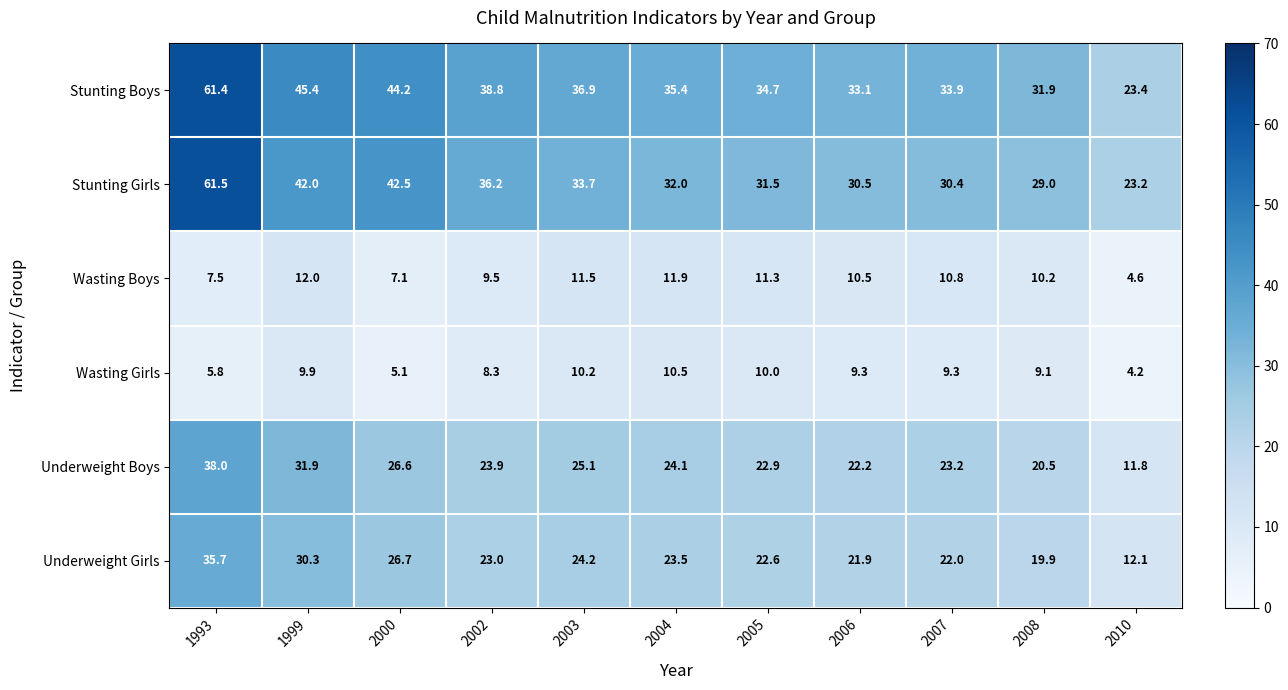

Which series changed the most between 2005 and 2007?

Stunting Girls